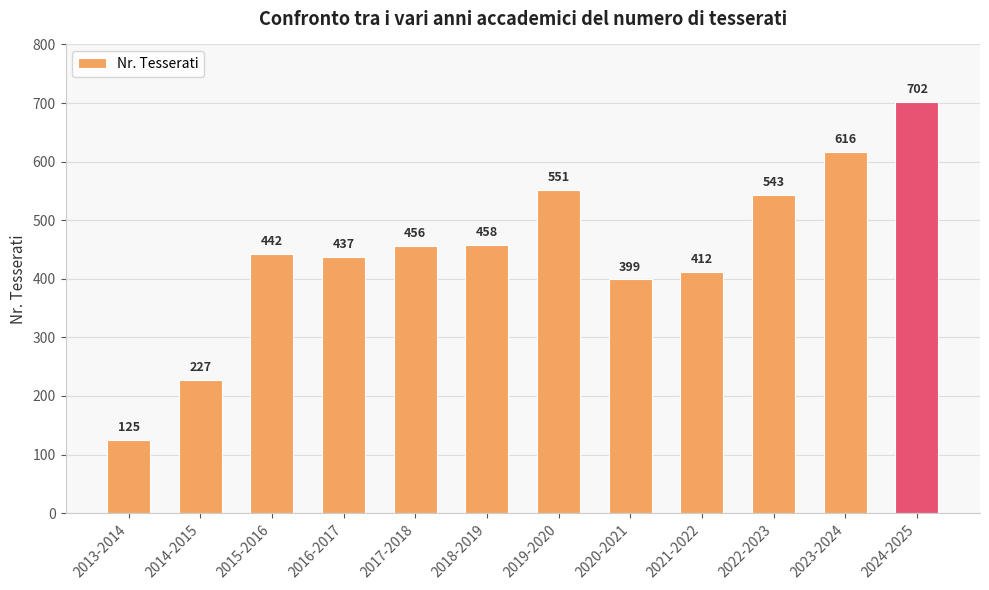

Approximately how many times larger is the value at 2018-2019 compared to 2017-2018?

1.0